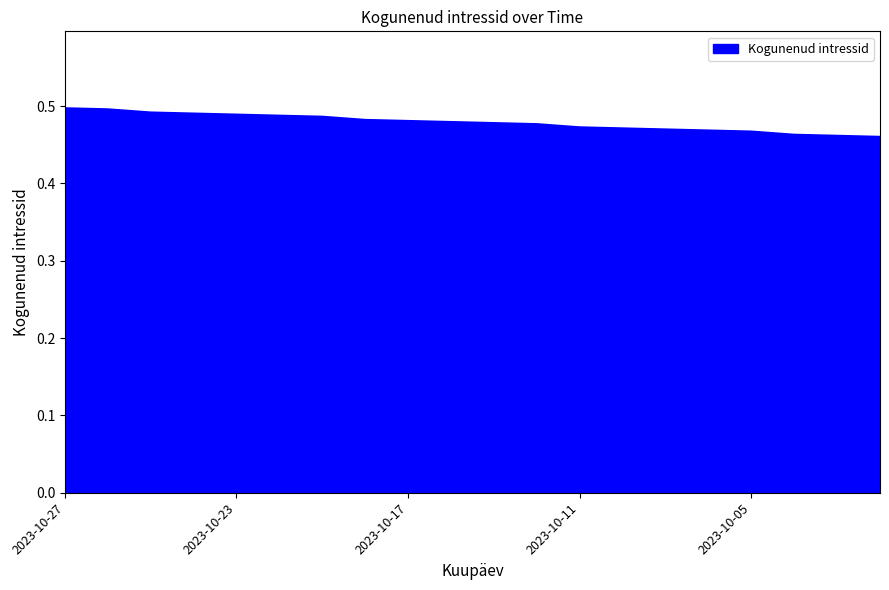

How many values are between 0 and 1?

20